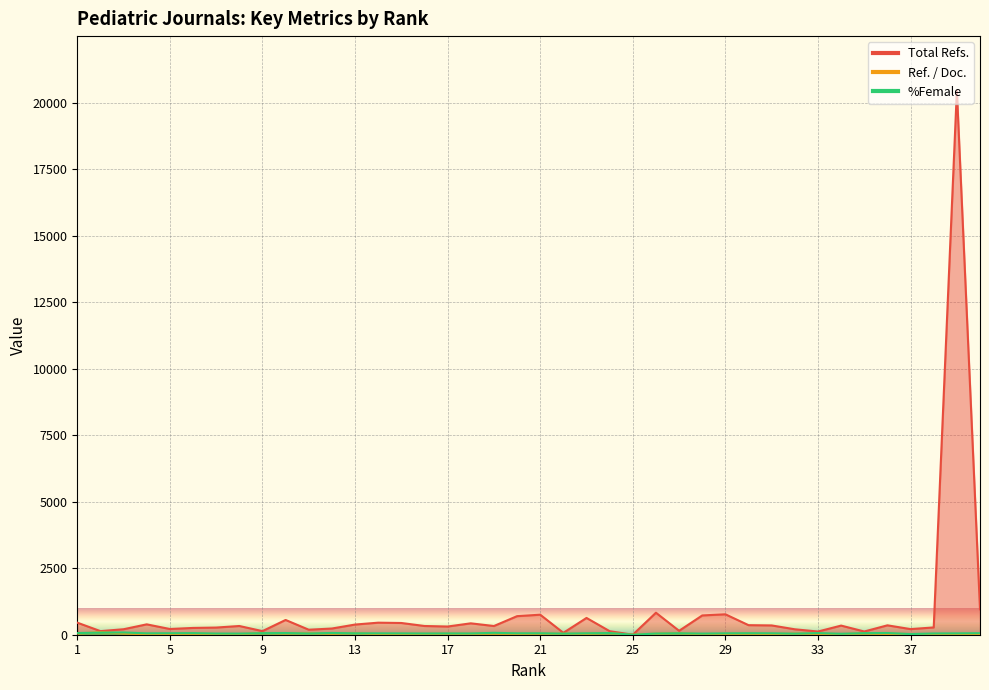

Reading right to left, transcribe all the data shown in this chart.

Total Refs.: 956.0	20453.0	274.0	211.0	353.0	121.0	343.0	120.0	204.0	349.0	359.0	768.0	725.0	147.0	827.0	0.0	133.0	631.0	71.0	753.0	698.0	327.0	428.0	308.0	328.0	441.0	453.0	382.0	233.0	188.0	555.0	135.0	328.0	269.0	255.0	215.0	390.0	206.0	135.0	453.0
Ref. / Doc.: 15.9	25.5	22.5	26.4	34.9	46.2	23.8	34.1	40.1	24.1	36.0	29.8	17.9	55.3	37.9	0.0	57.9	34.5	37.3	35.2	29.9	44.3	31.9	35.7	30.5	28.2	21.4	52.7	41.9	51.1	48.8	58.8	23.4	26.0	35.0	28.9	25.3	50.3	94.4	46.5
%Female: 56.6	50.2	46.3	24.1	64.5	59.1	34.9	60.8	40.1	52.8	56.2	51.3	41.0	55.2	44.5	0.0	63.0	53.5	41.1	53.6	52.5	71.1	47.0	48.4	45.9	49.3	51.1	52.7	66.4	46.2	63.6	58.6	41.8	43.5	60.1	55.4	51.5	84.6	78.6	62.5